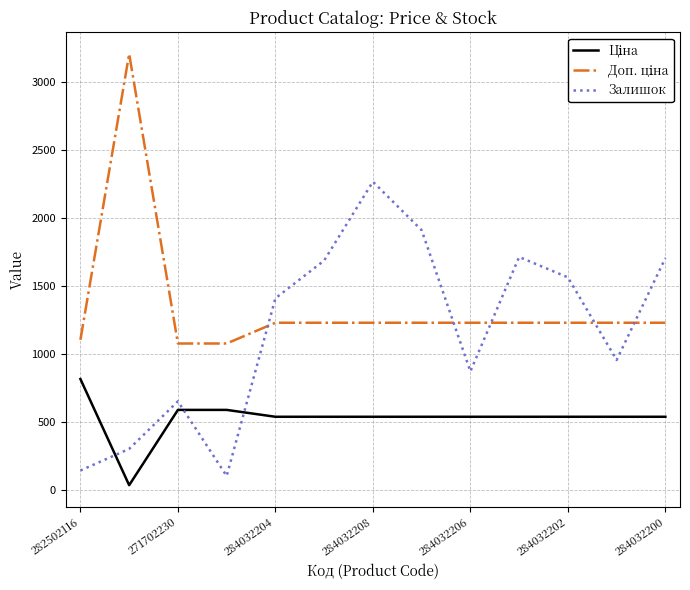

What is the greatest value displayed?

3205.0